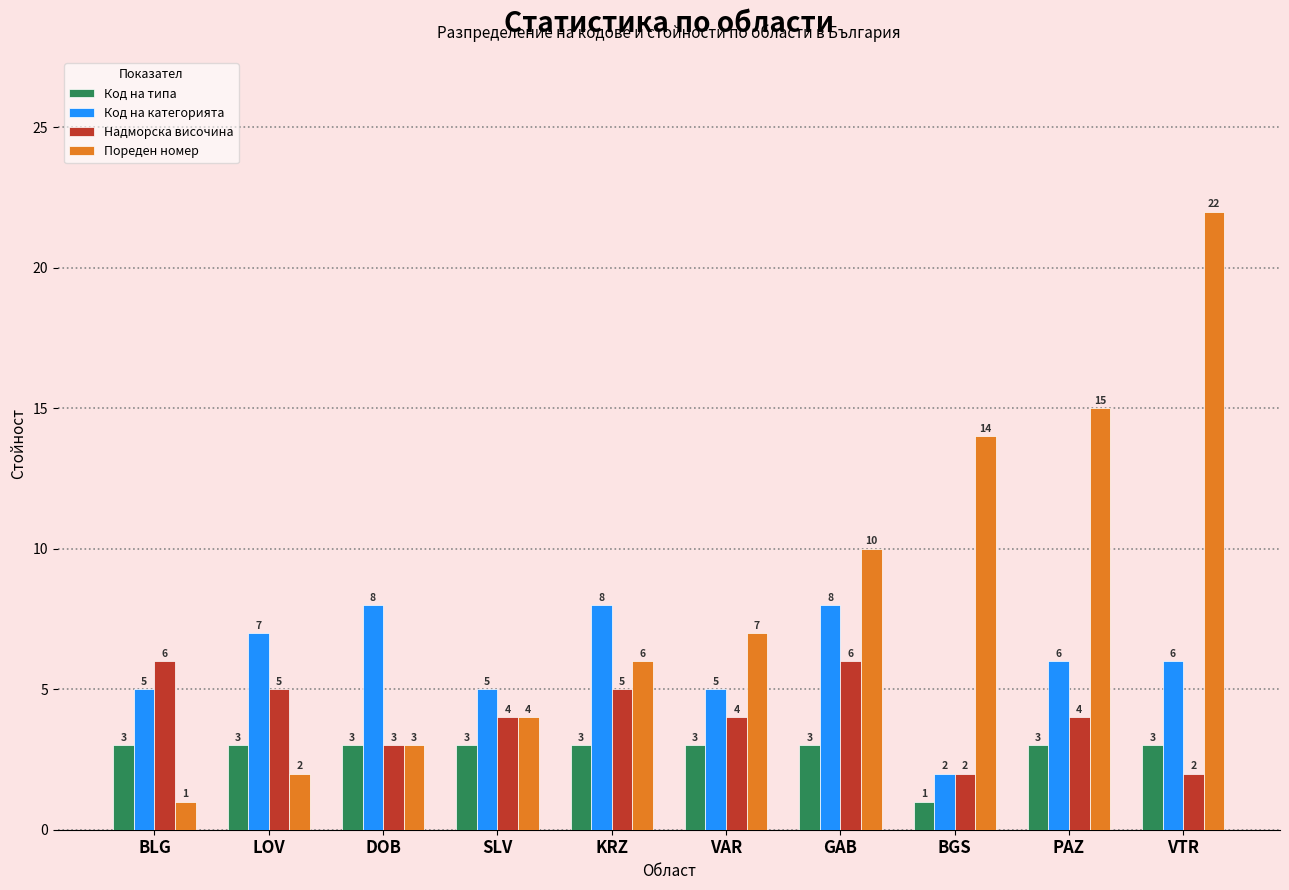

Reading left to right, what are all the values shown in this chart?

Код на типа: BLG=3	LOV=3	DOB=3	SLV=3	KRZ=3	VAR=3	GAB=3	BGS=1	PAZ=3	VTR=3
Код на категорията: BLG=5	LOV=7	DOB=8	SLV=5	KRZ=8	VAR=5	GAB=8	BGS=2	PAZ=6	VTR=6
Надморска височина: BLG=6	LOV=5	DOB=3	SLV=4	KRZ=5	VAR=4	GAB=6	BGS=2	PAZ=4	VTR=2
Пореден номер: BLG=1	LOV=2	DOB=3	SLV=4	KRZ=6	VAR=7	GAB=10	BGS=14	PAZ=15	VTR=22